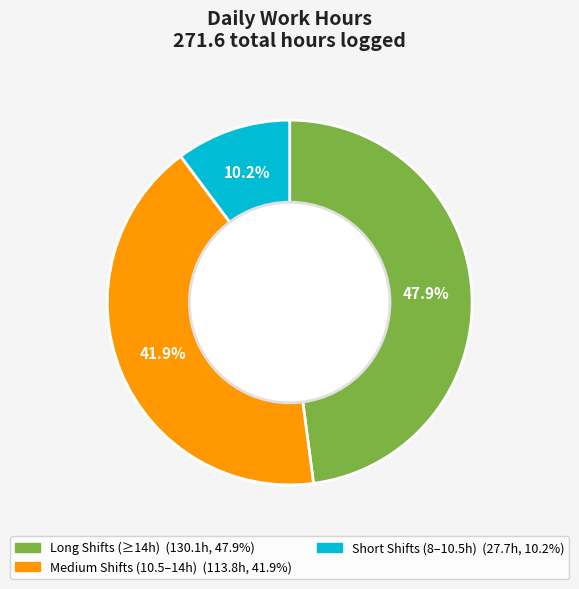

Is there any slice that represents more than half of the pie?

No